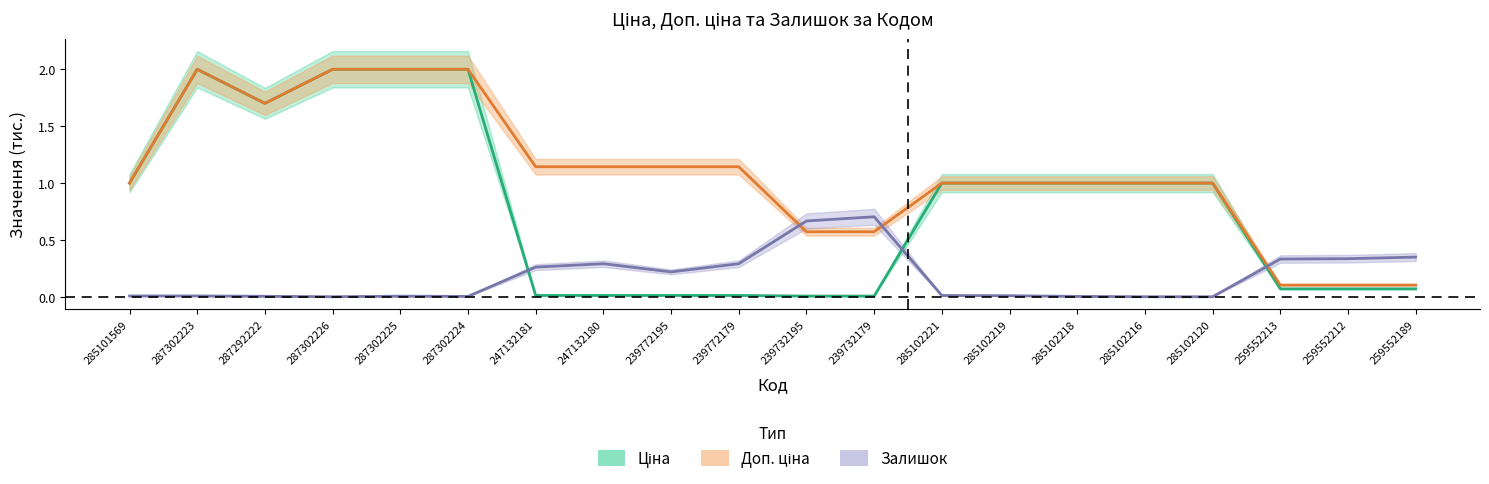

What are all the series names shown in the legend?

Ціна, Доп. ціна, Залишок